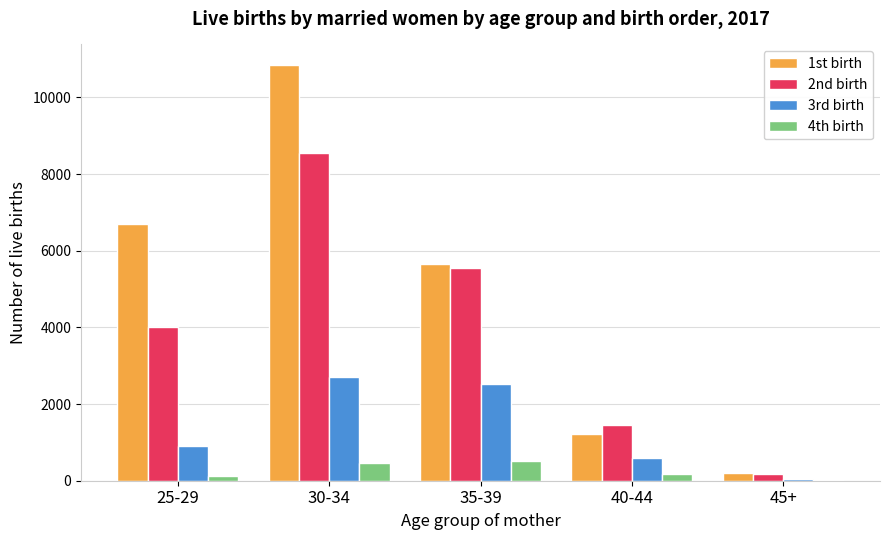

Is it true that 4th birth equals 29 at 45+?

True